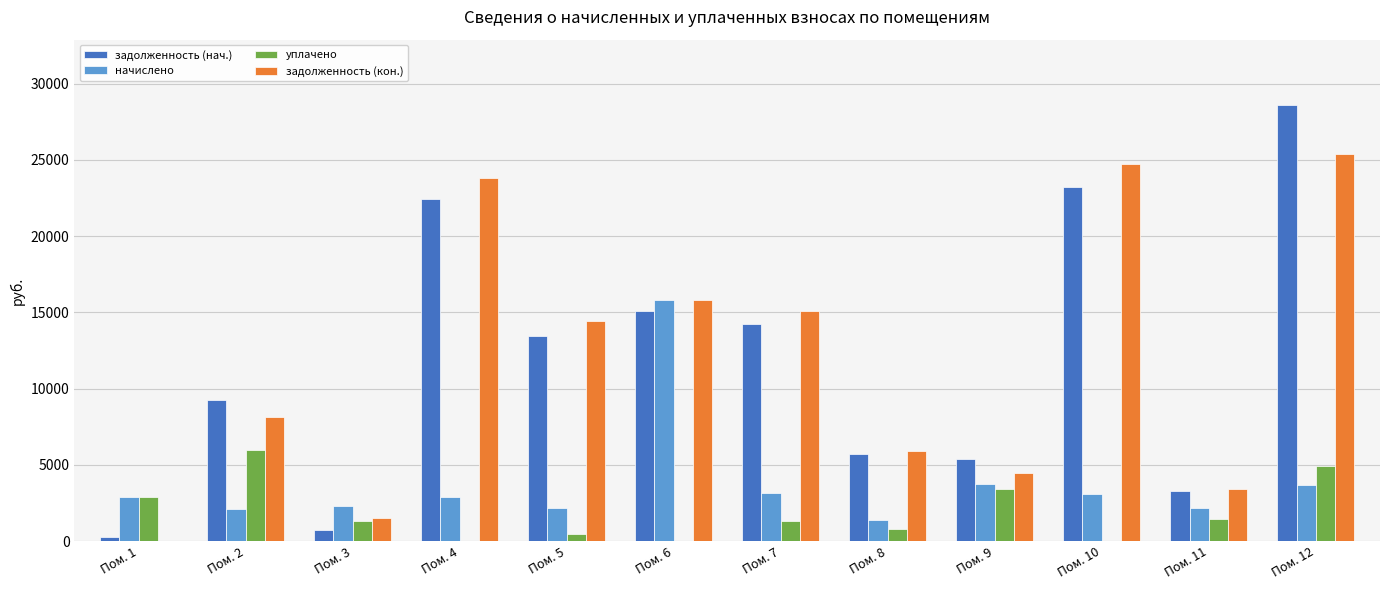

What is the total value across all series at Пом. 9?

16995.5